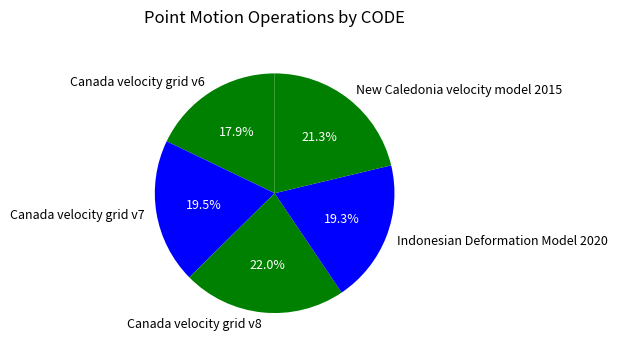

Combined, do Canada velocity grid v7 and New Caledonia velocity model 2015 account for over 50%?

No